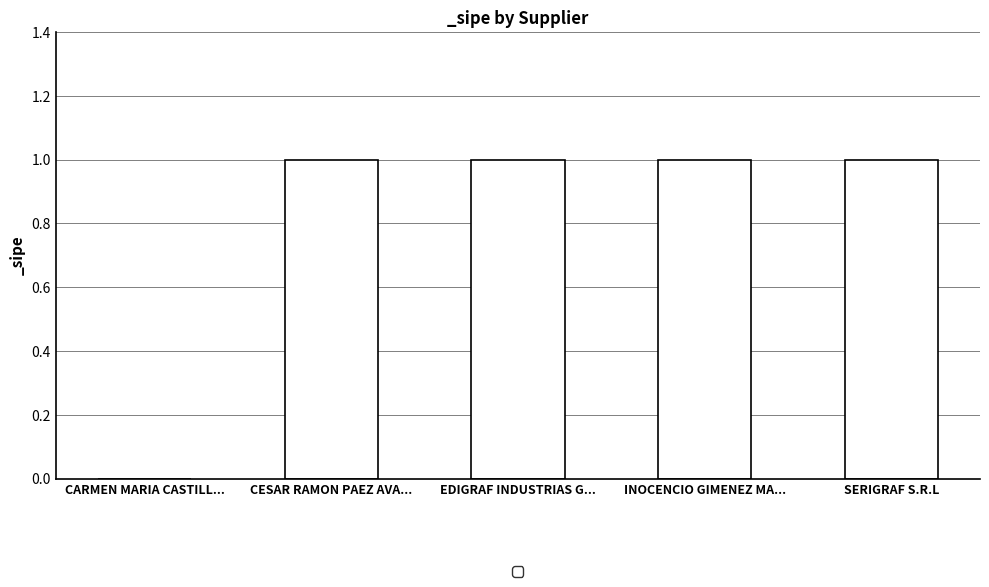

What is the greatest value displayed?

1